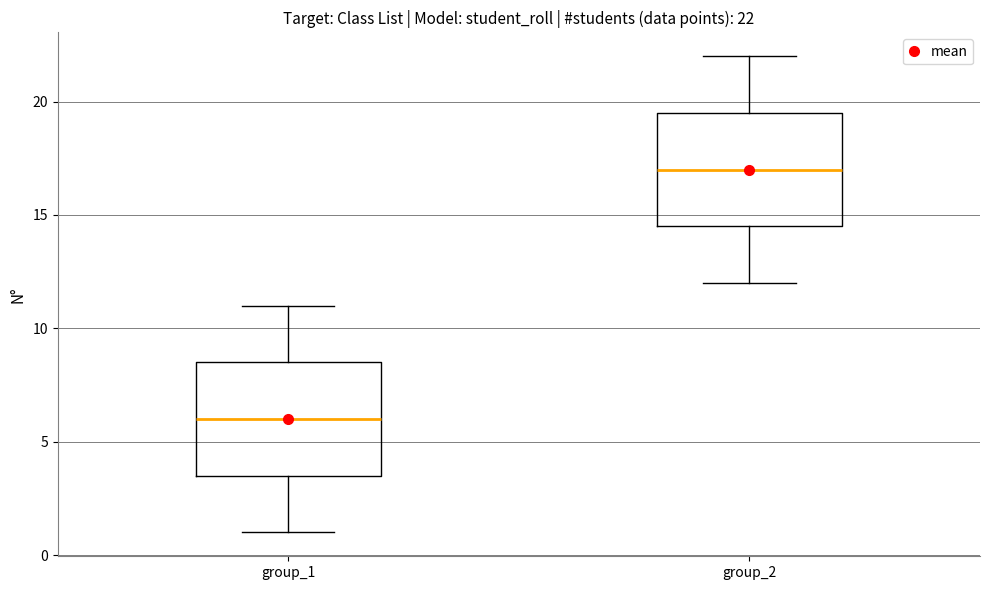

Which box has the lowest median line?

group_1